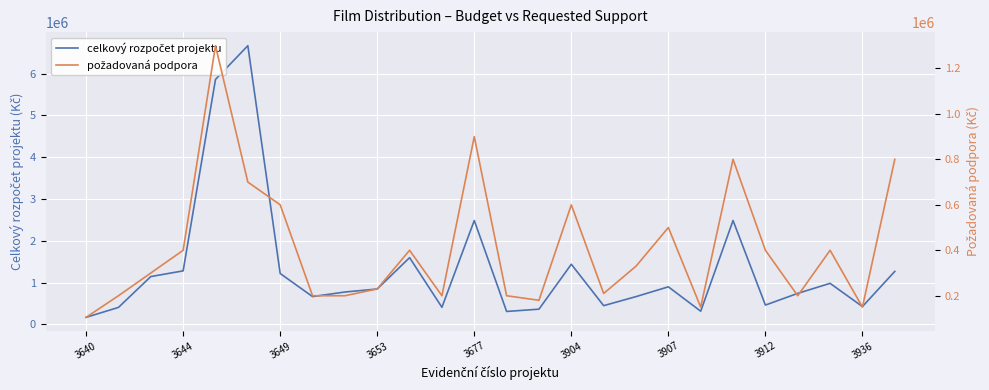

What is the difference between the highest and lowest values at 3653?

618000